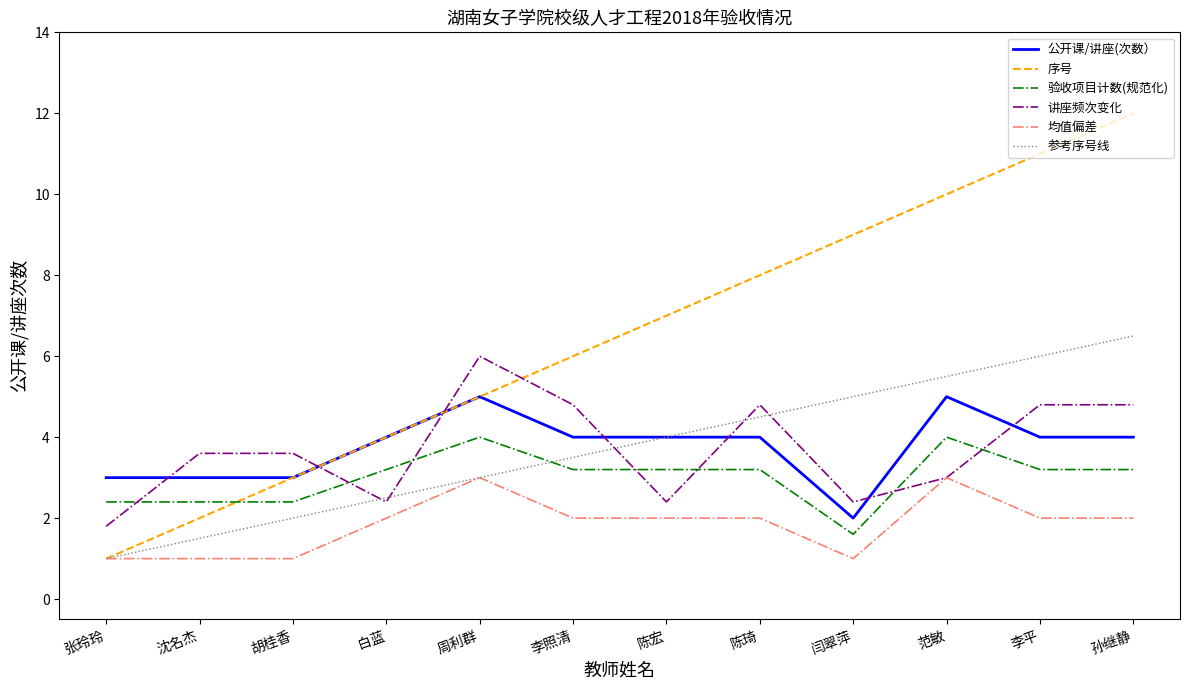

After their last crossing, which series has the higher values: 讲座频次变化 or 验收项目计数(规范化)?

讲座频次变化